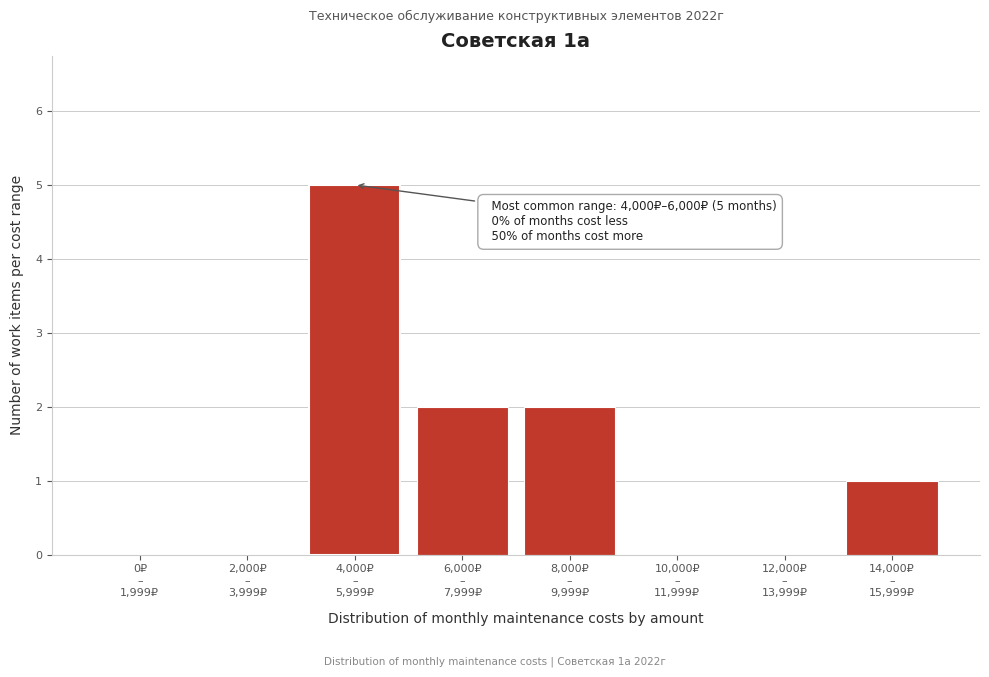

What is the maximum value shown in the chart?

5